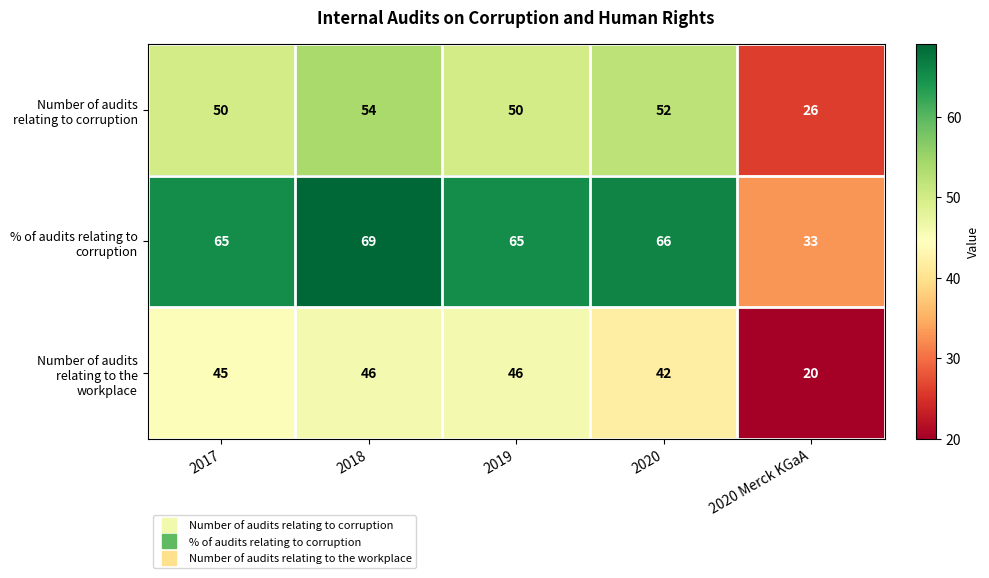

What is the total value across all series at 2019?

161